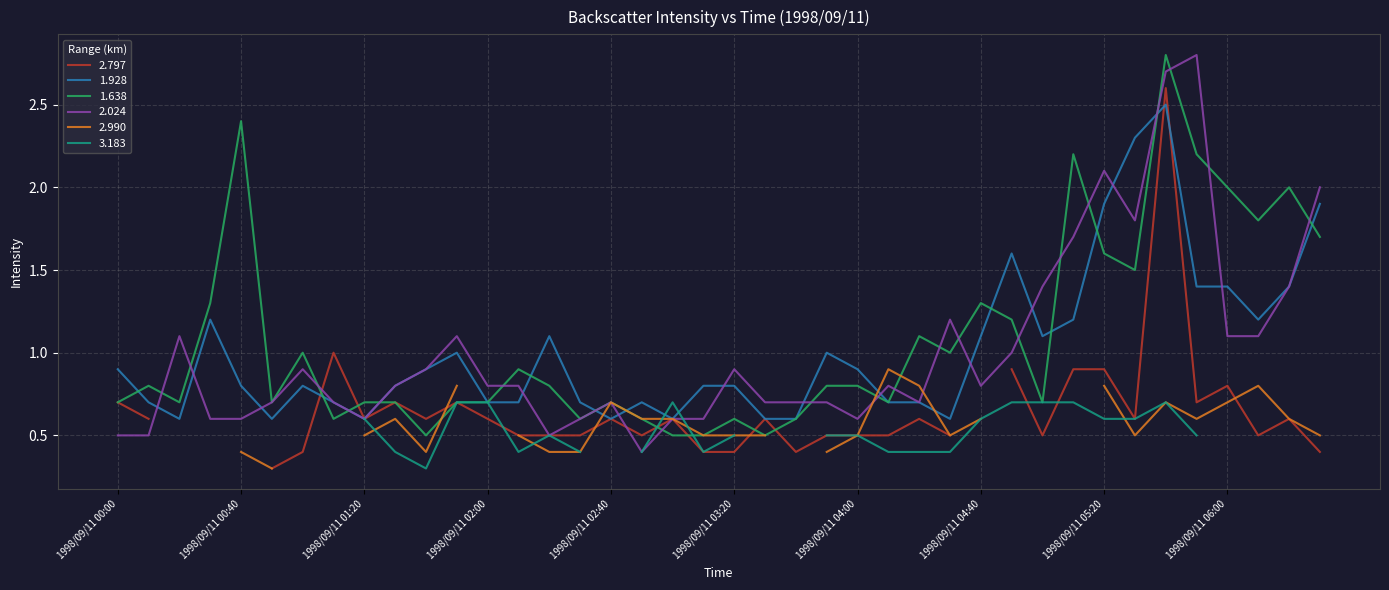

True or false: 2.024 and 1.928 cross at least once.

True